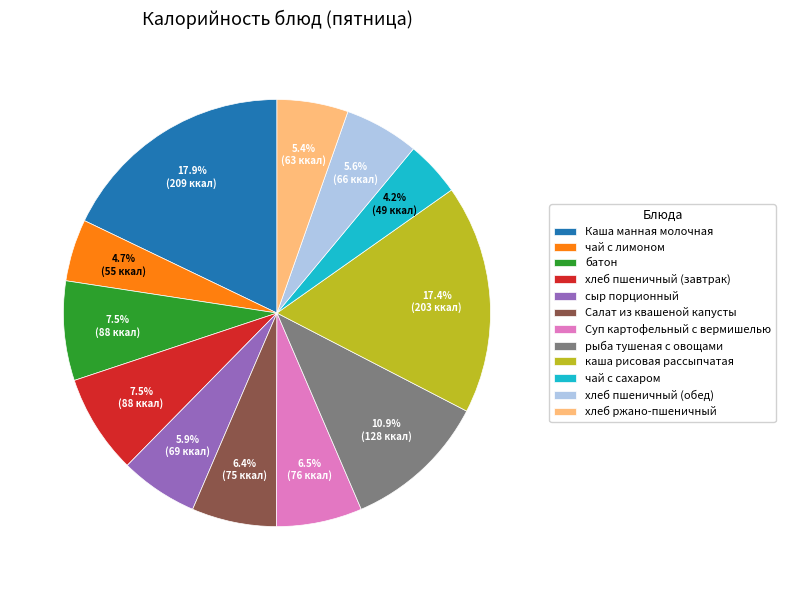

Which category has the biggest portion of the pie?

Каша манная молочная